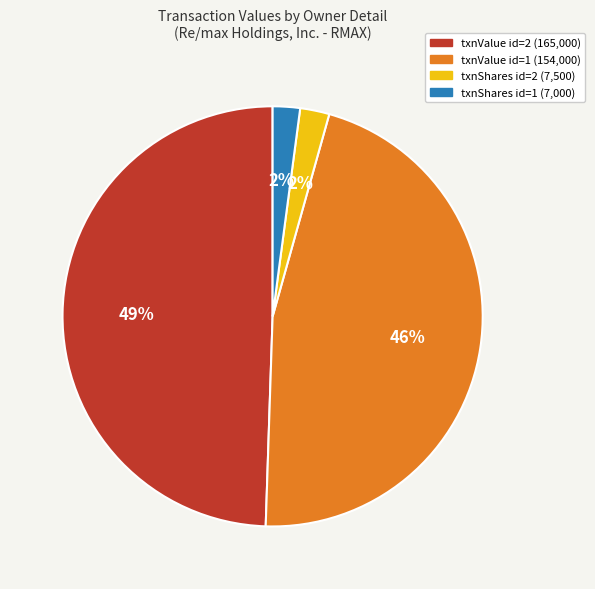

Does any single category account for the majority?

No